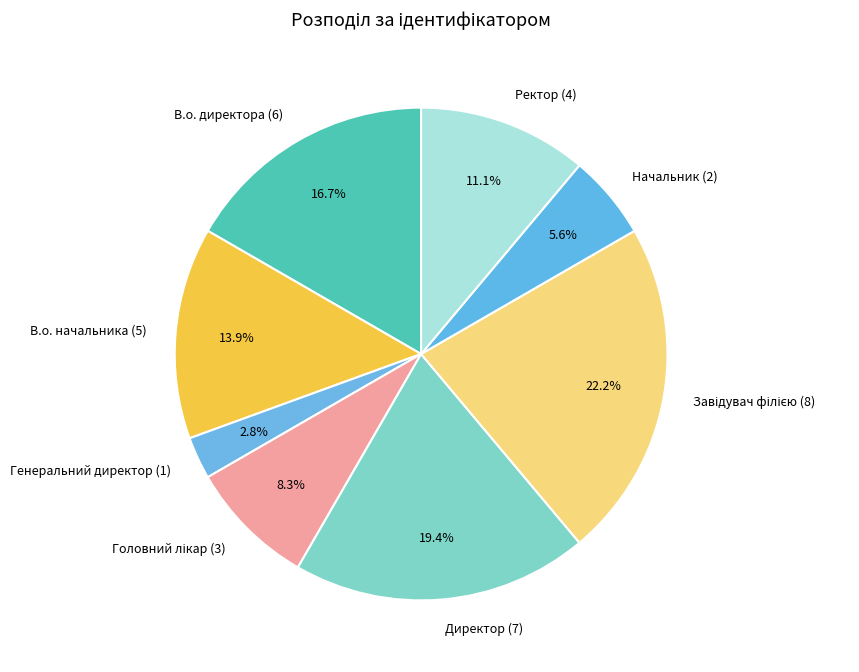

Approximately how many times larger is the value at Ректор (4) compared to Начальник (2)?

2.0